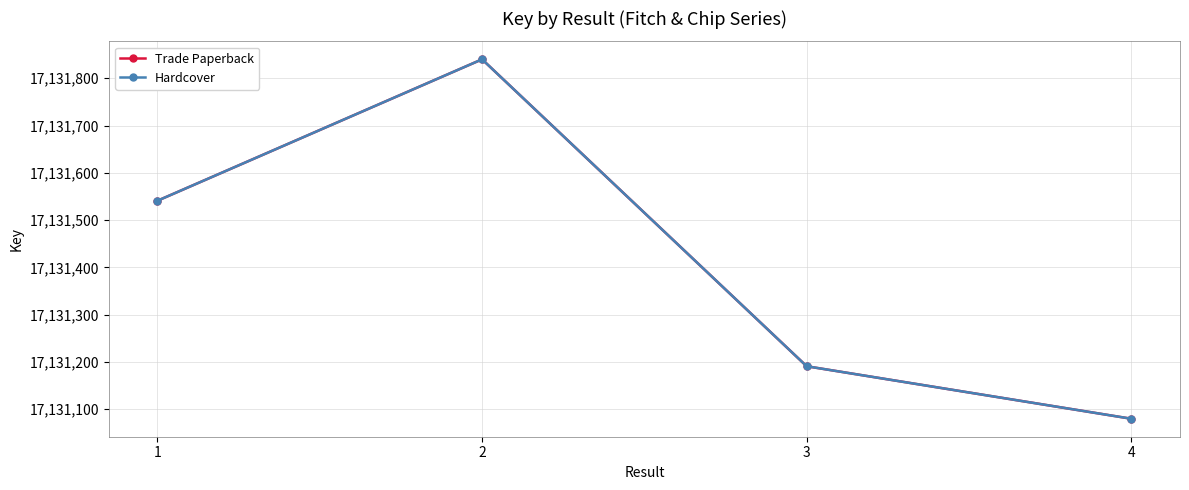

Is this an area chart (filled region under the line)?

No